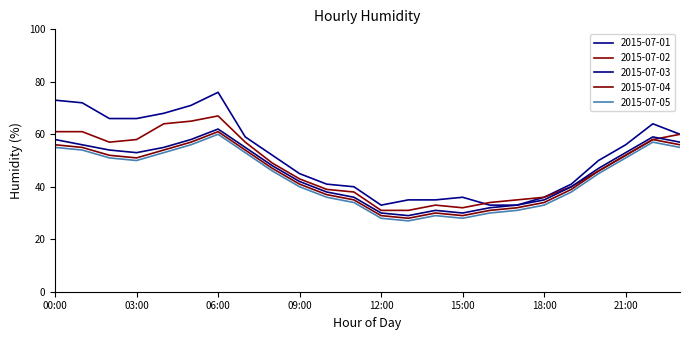

True or false: 2015-07-01 and 2015-07-05 intersect in this chart.

False